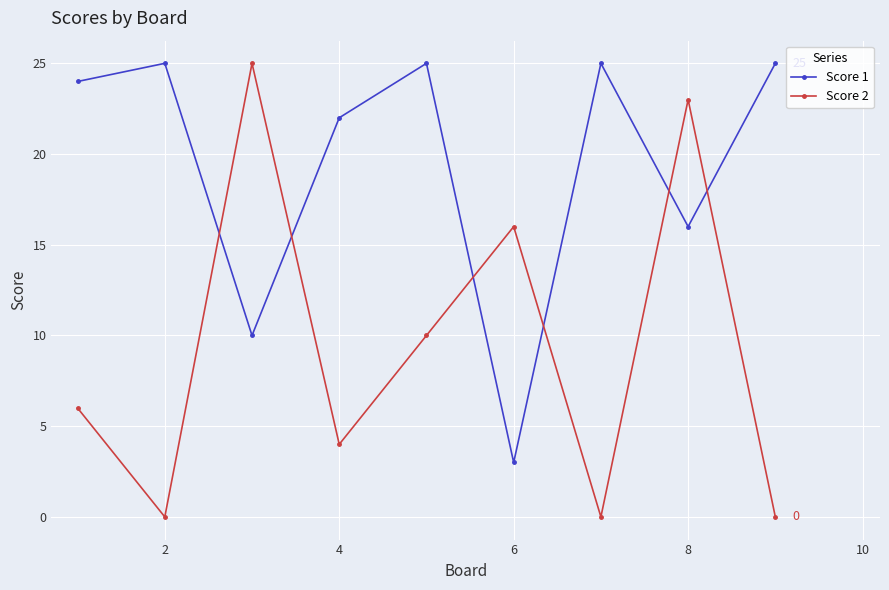

List the series in order of their overall mean, lowest first.

Score 2, Score 1